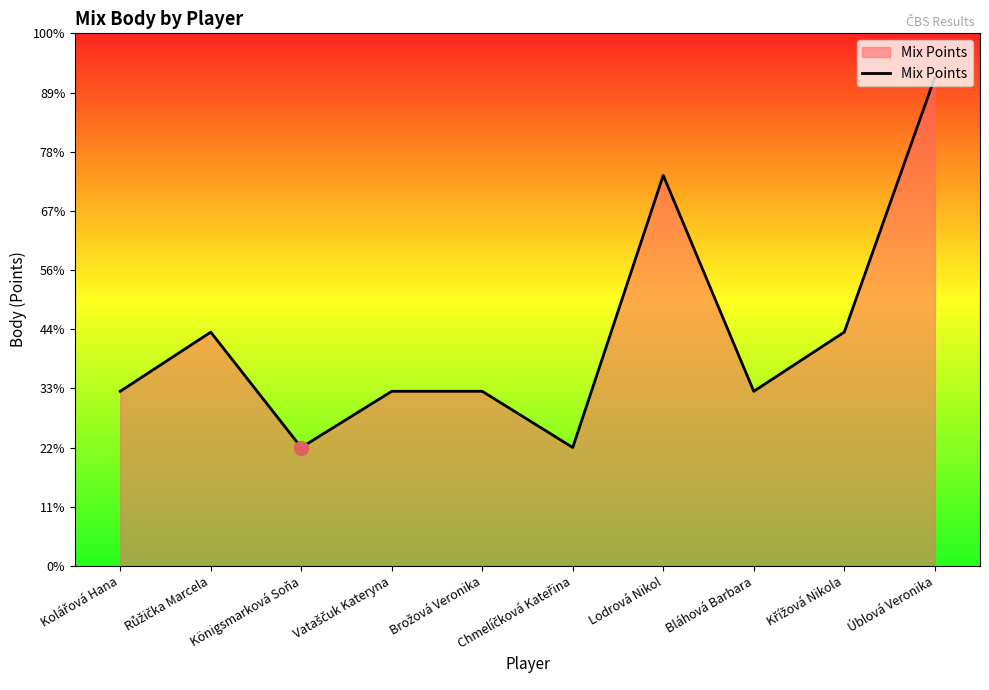

At which label does the data first exceed 59?

Růžička Marcela